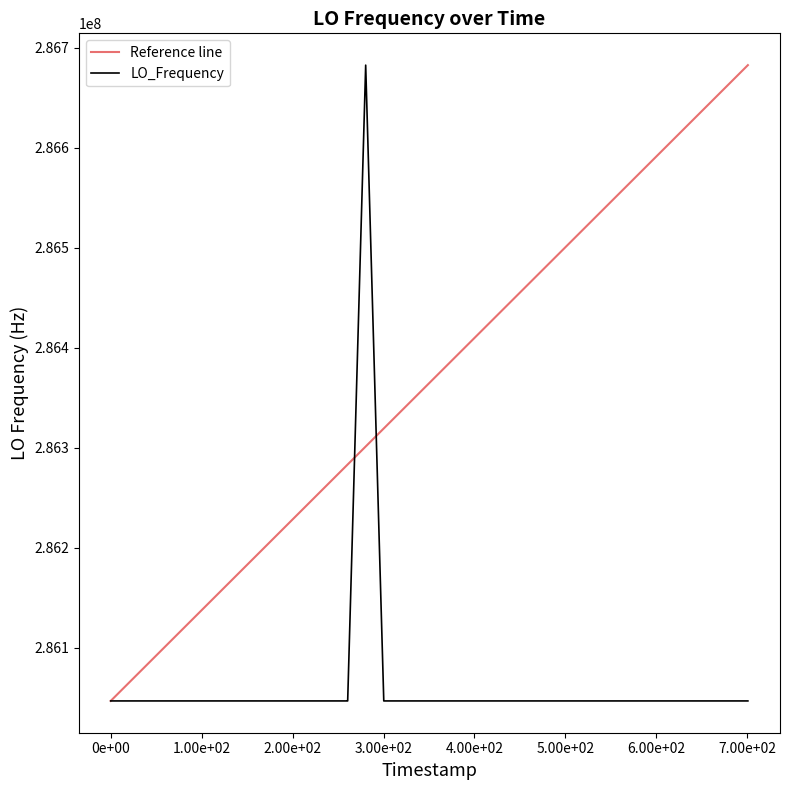

What is the lowest value of the LO_Frequency series?

286046998.1